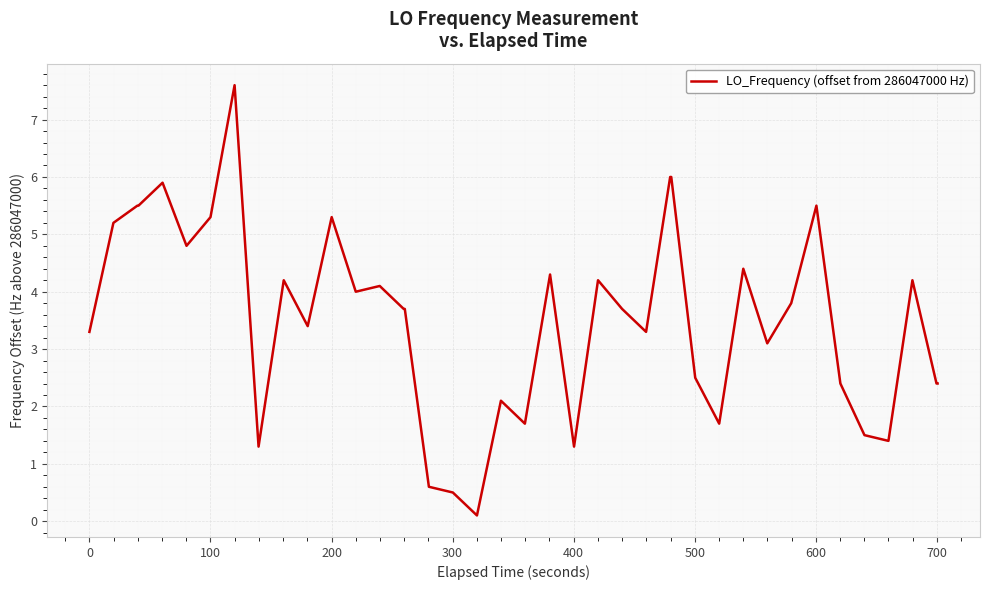

What is the difference between the maximum and minimum values?

7.5